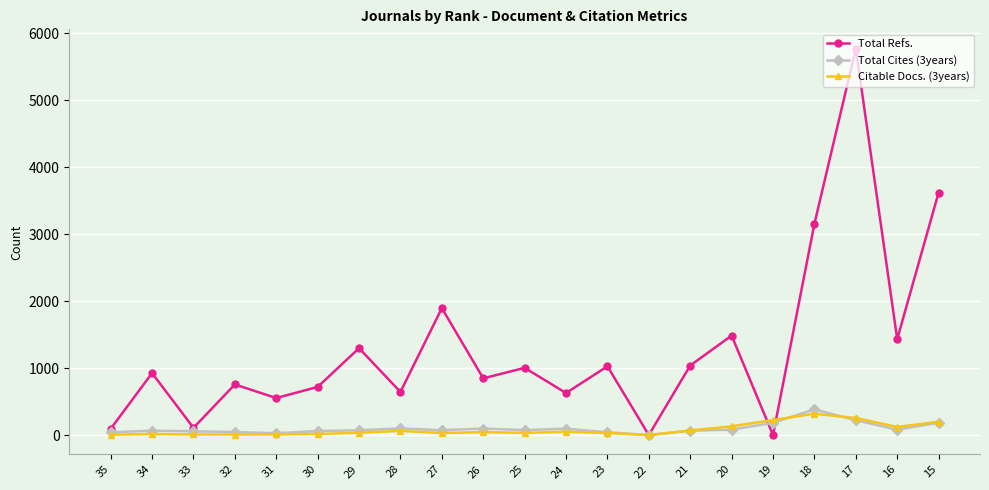

True or false: Total Refs. has more than 1 points higher than both neighbors.

True